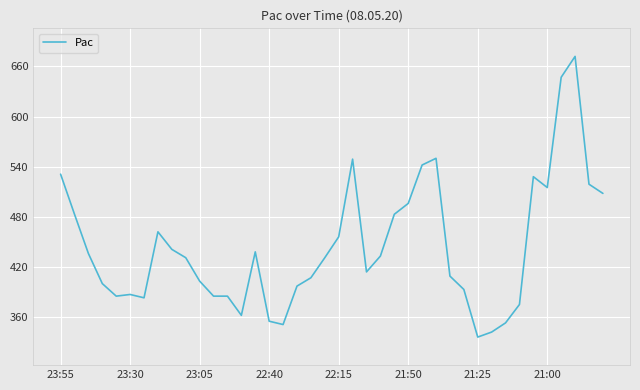

What is the maximum value shown in the chart?

672